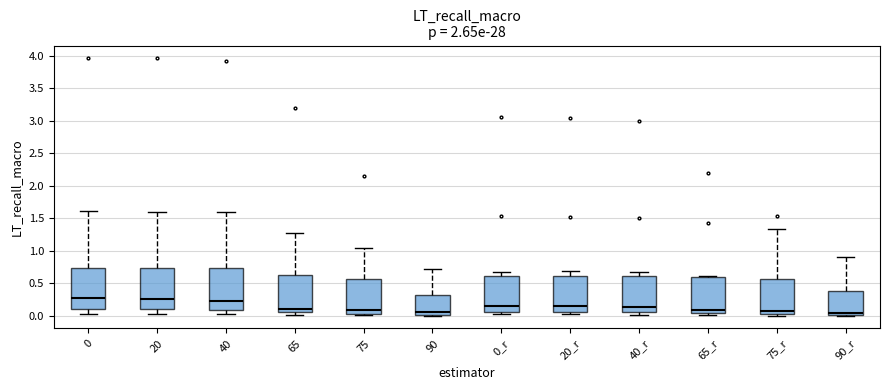

Reading left to right, transcribe this box plot: for each box, give where its median line is, the range the box spans, and where its two whiskers end, as read against the y-axis. The values are not printed on the chart, so give them approximately, as read against the axis.

0: median 0.25, box 0.10 to 0.75, whiskers 0.00 to 1.60
20: median 0.25, box 0.10 to 0.75, whiskers 0.00 to 1.60
40: median 0.20, box 0.10 to 0.75, whiskers 0.00 to 1.60
65: median 0.10, box 0.05 to 0.65, whiskers 0.00 to 1.25
75: median 0.10, box 0.00 to 0.55, whiskers 0.00 to 1.05
90: median 0.05, box 0.00 to 0.35, whiskers 0.00 to 0.70
0_r: median 0.15, box 0.05 to 0.60, whiskers 0.00 to 0.65
20_r: median 0.15, box 0.05 to 0.60, whiskers 0.00 to 0.70
40_r: median 0.15, box 0.05 to 0.60, whiskers 0.00 to 0.65
65_r: median 0.10, box 0.05 to 0.60, whiskers 0.00 to 0.60 (just above the box's upper edge)
75_r: median 0.05 (just above the box's lower edge), box 0.05 to 0.55, whiskers 0.00 to 1.35
90_r: median 0.05, box 0.00 to 0.40, whiskers 0.00 to 0.90